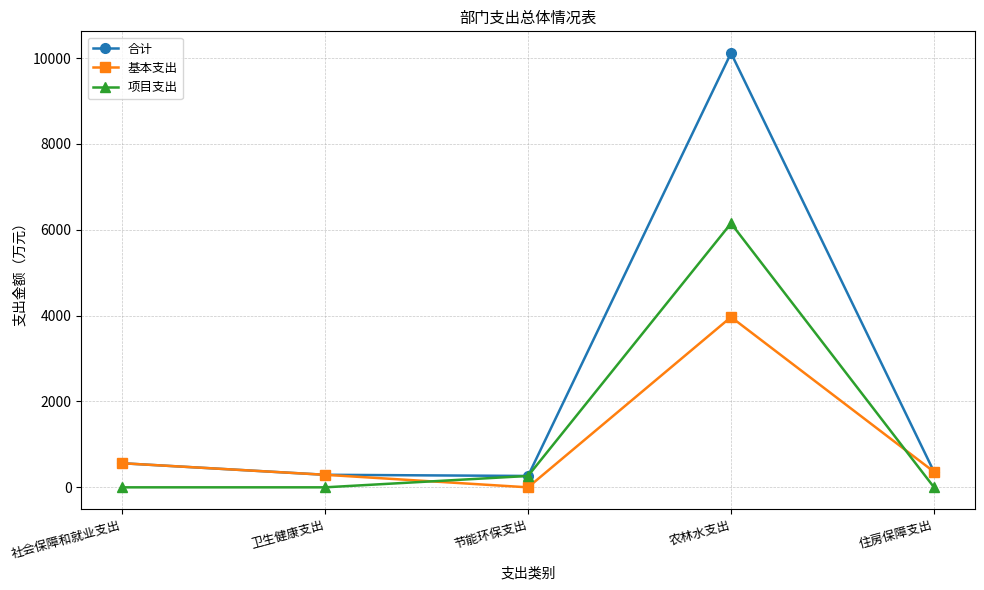

What is the total value across all series at 社会保障和就业支出?

1122.9